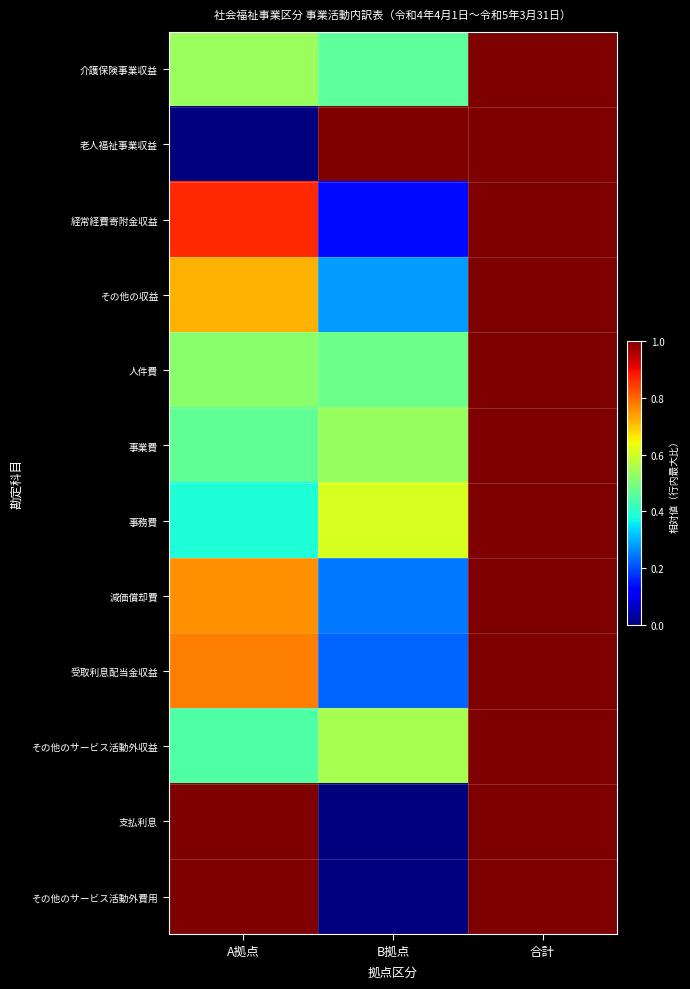

Reading right to left, extract all data points from this chart.

介護保険事業収益: 合計=1.0	B拠点=0.5	A拠点=0.5
老人福祉事業収益: 合計=1.0	B拠点=1.0	A拠点=0.0
経常経費寄附金収益: 合計=1.0	B拠点=0.1	A拠点=0.9
その他の収益: 合計=1.0	B拠点=0.3	A拠点=0.7
人件費: 合計=1.0	B拠点=0.5	A拠点=0.5
事業費: 合計=1.0	B拠点=0.5	A拠点=0.5
事務費: 合計=1.0	B拠点=0.6	A拠点=0.4
減価償却費: 合計=1.0	B拠点=0.2	A拠点=0.8
受取利息配当金収益: 合計=1.0	B拠点=0.2	A拠点=0.8
その他のサービス活動外収益: 合計=1.0	B拠点=0.6	A拠点=0.4
支払利息: 合計=1.0	B拠点=0.0	A拠点=1.0
その他のサービス活動外費用: 合計=1.0	B拠点=0.0	A拠点=1.0